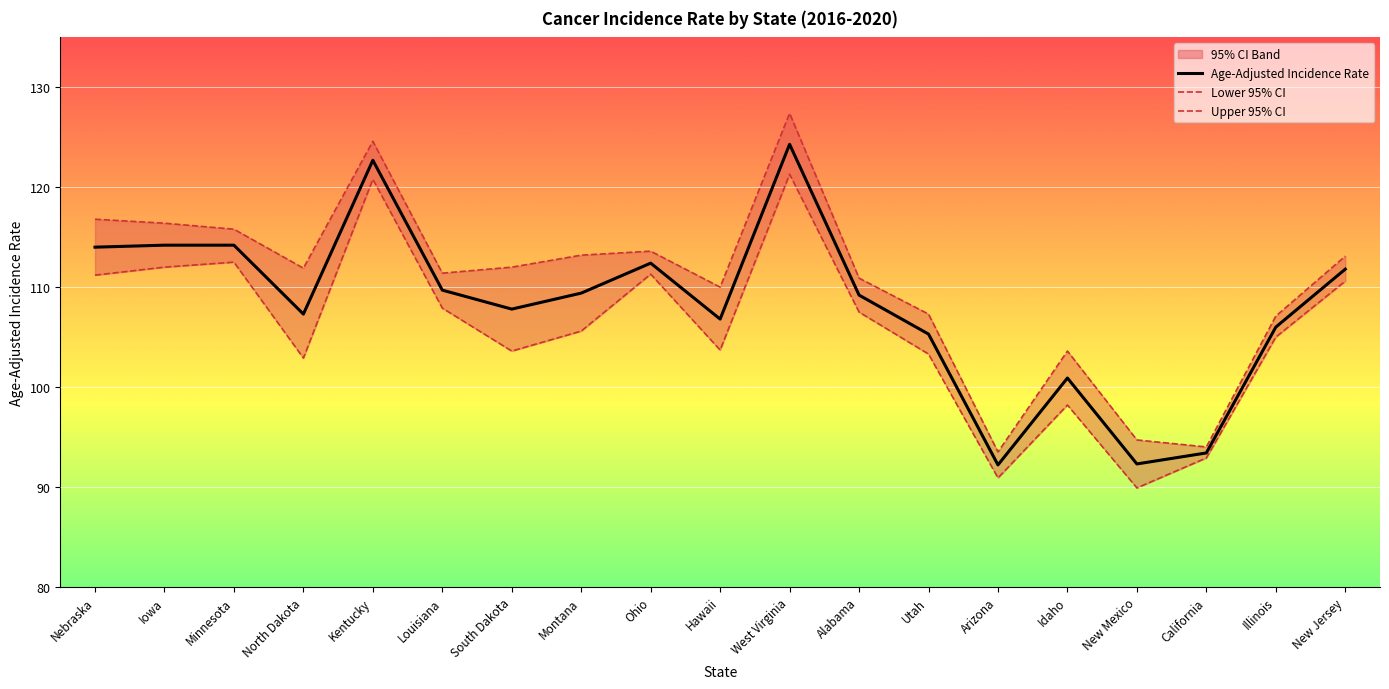

What position from the left is Ohio?

9